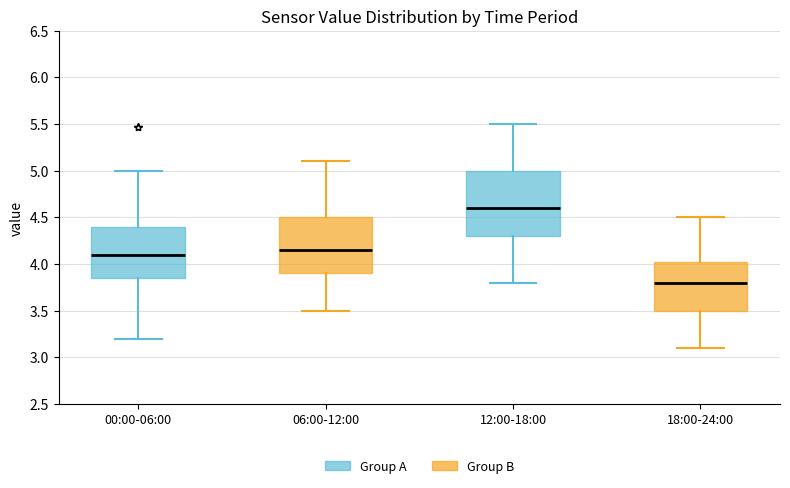

Which box's median line is the lowest?

18:00-24:00